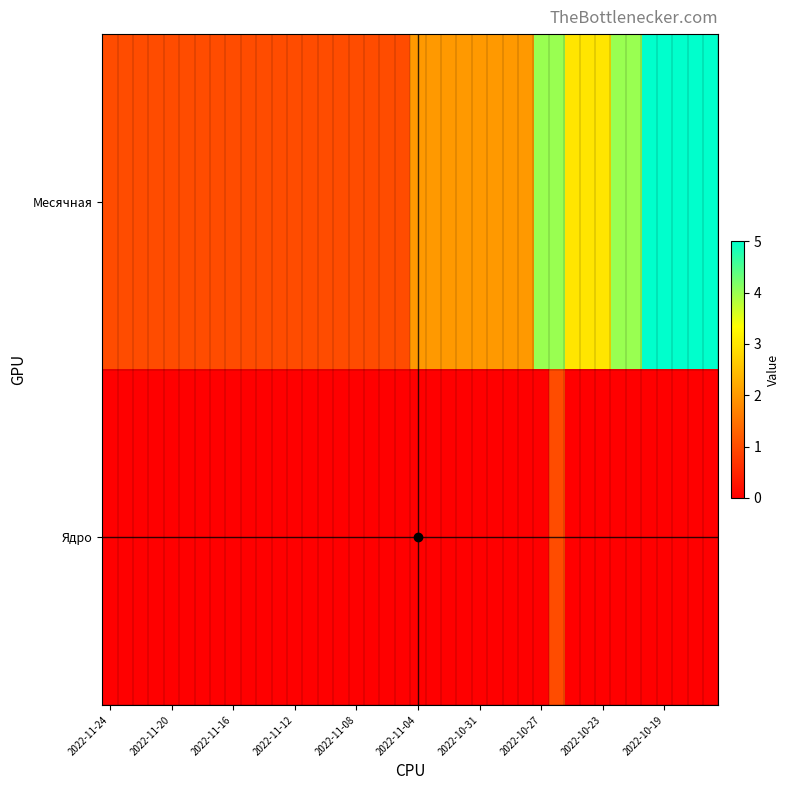

How many distinct data groups are displayed?

2